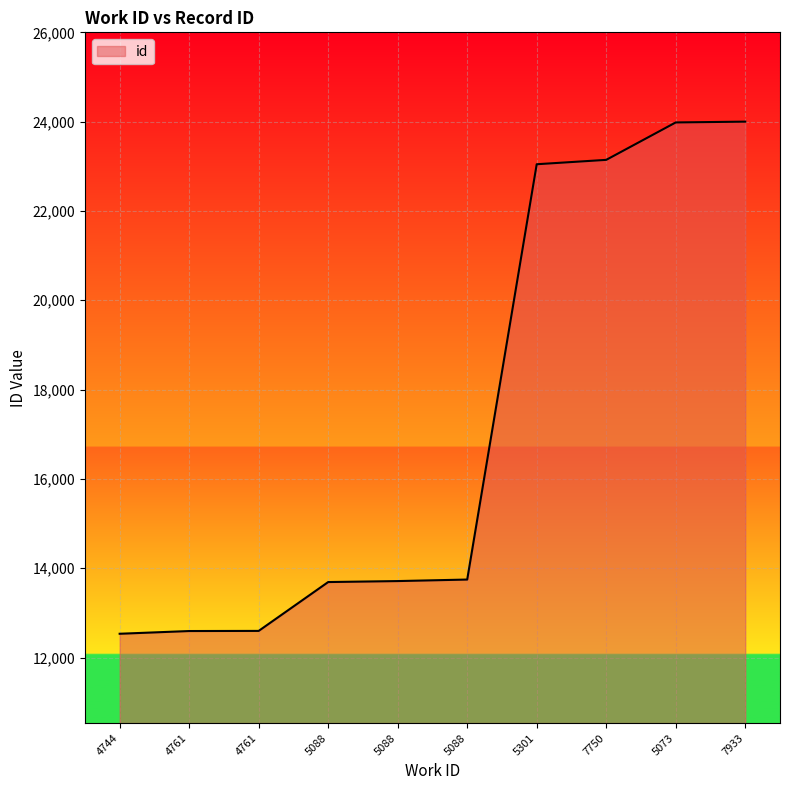

Does the chart display data point markers on the line(s)?

No